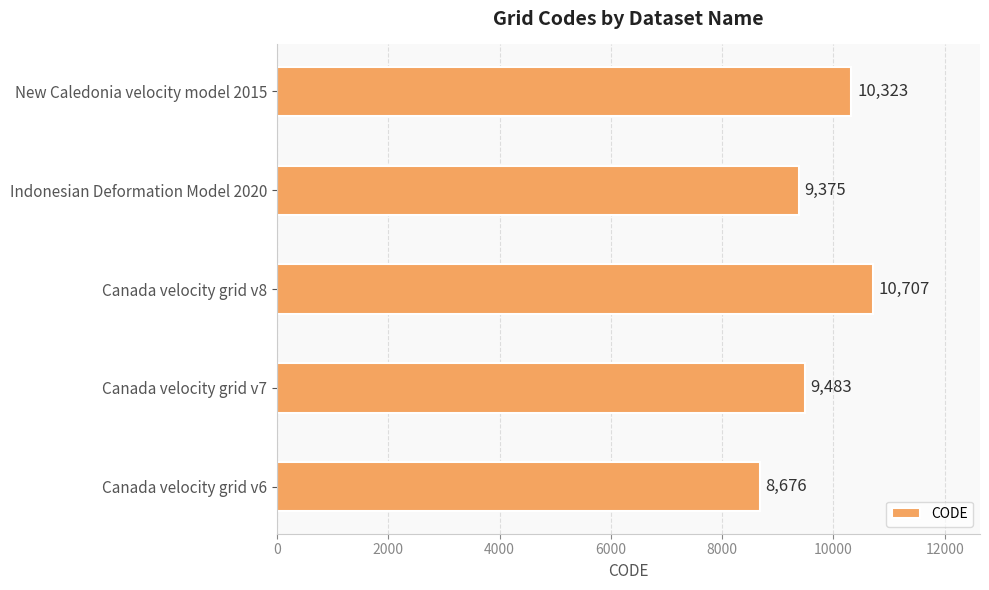

True or false: the data shows 6210 at Canada velocity grid v7.

False